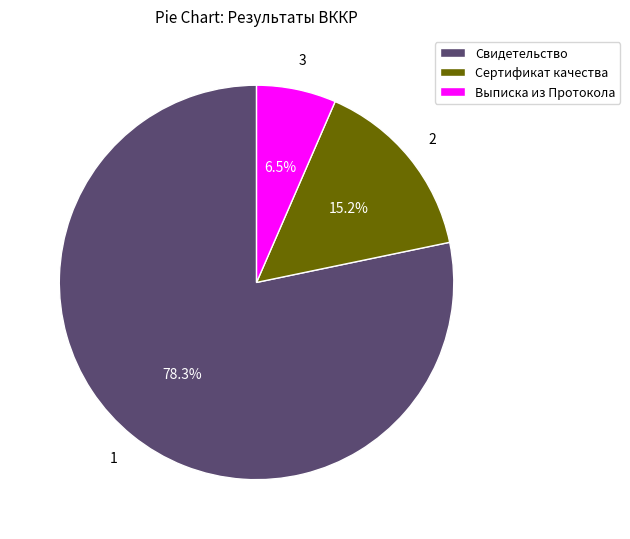

Combined, what portion of the pie is Свидетельство and Сертификат качества?

93.5%